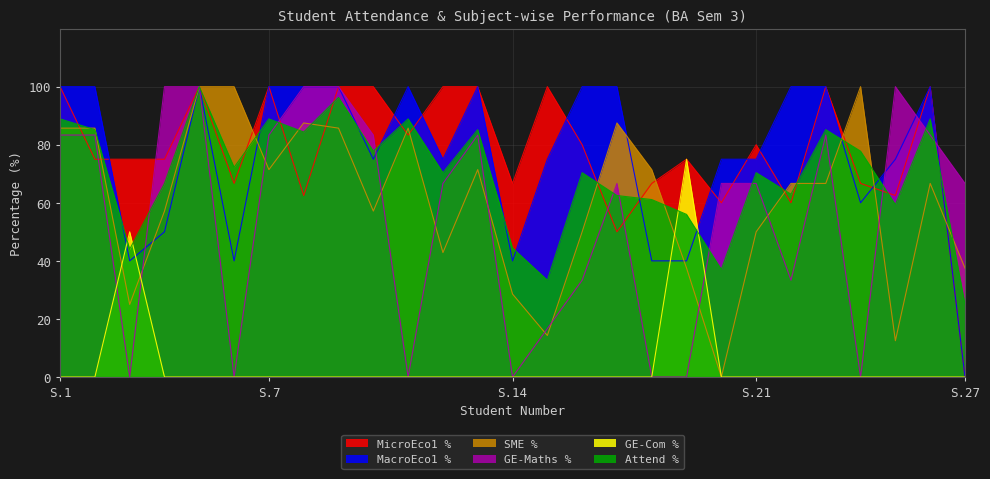

What is the total value across all series at 23?

435.2